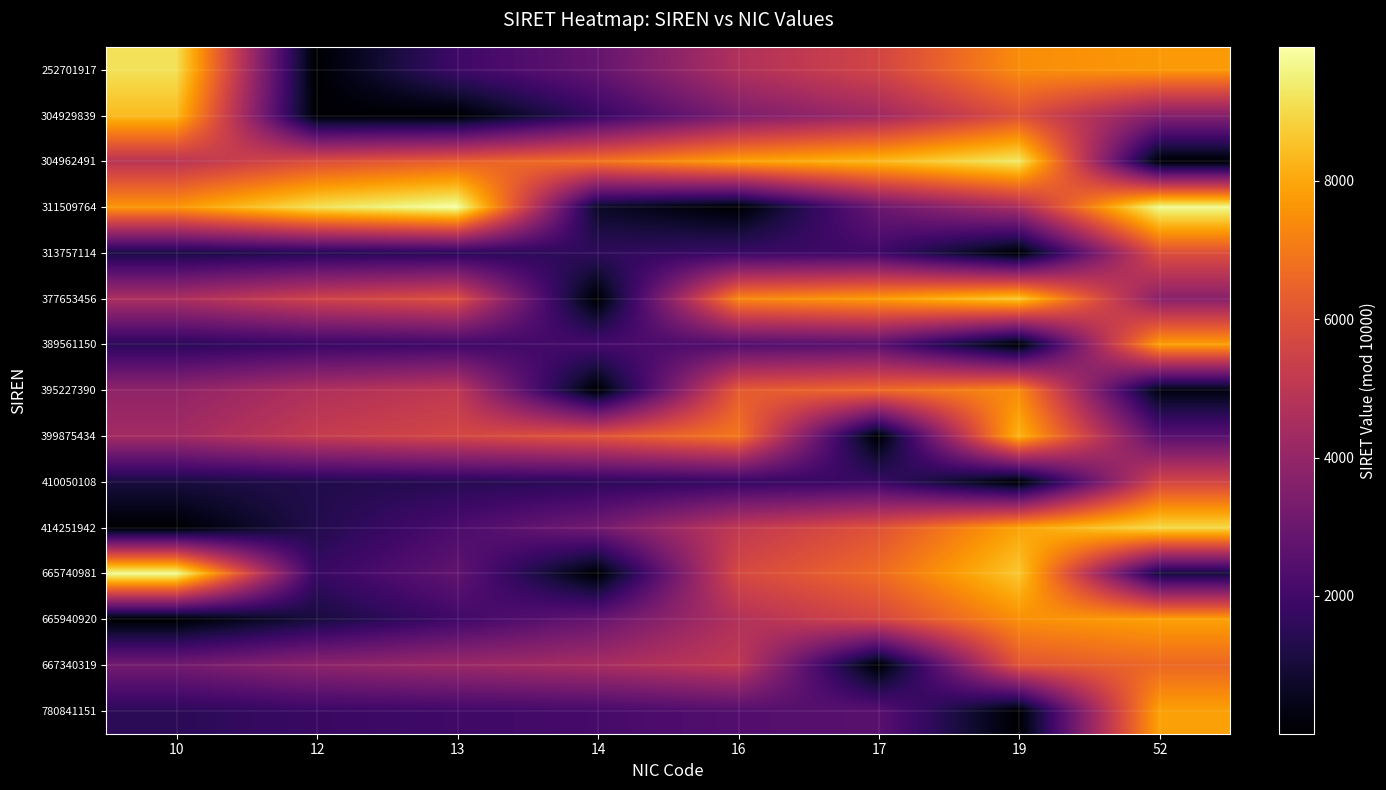

What is the spread (max minus min) of values at 52?

9680